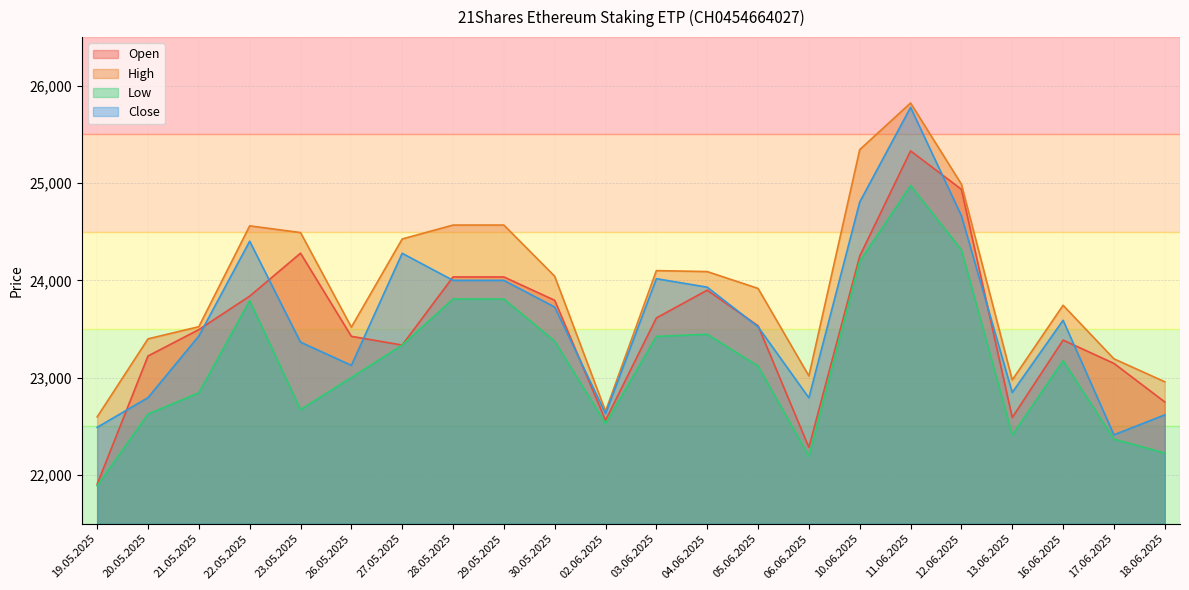

How many interior local peaks does the High series have?

4